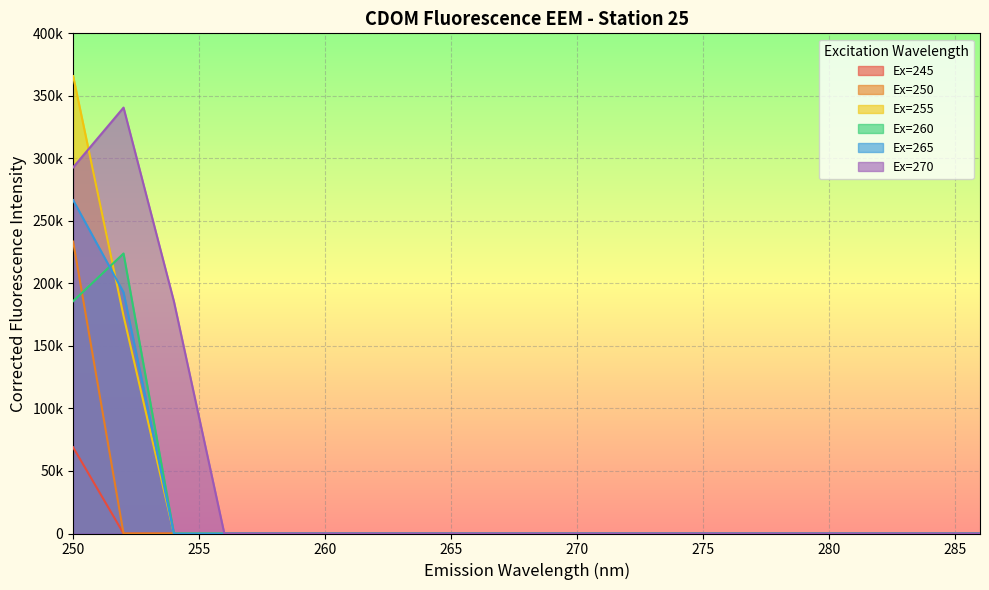

Reading right to left, what are all the values shown in this chart?

Ex=245: 0.0	0.0	0.0	0.0	0.0	0.0	0.0	0.0	0.0	0.0	0.0	0.0	0.0	0.0	0.0	0.0	0.0	0.0	68927.1
Ex=250: 0.0	0.0	0.0	0.0	0.0	0.0	0.0	0.0	0.0	0.0	0.0	0.0	0.0	0.0	0.0	0.0	0.0	0.0	233455.9
Ex=255: 0.0	0.0	0.0	0.0	0.0	0.0	0.0	0.0	0.0	0.0	0.0	0.0	0.0	0.0	0.0	0.0	0.0	174057.6	365769.6
Ex=260: 0.0	0.0	0.0	0.0	0.0	0.0	0.0	0.0	0.0	0.0	0.0	0.0	0.0	0.0	0.0	0.0	0.0	223935.3	185810.8
Ex=265: 0.0	0.0	0.0	0.0	0.0	0.0	0.0	0.0	0.0	0.0	0.0	0.0	0.0	0.0	0.0	0.0	0.0	192893.4	266580.6
Ex=270: 0.0	0.0	0.0	0.0	0.0	0.0	0.0	0.0	0.0	0.0	0.0	0.0	0.0	0.0	0.0	0.0	185580.1	340610.6	292815.1